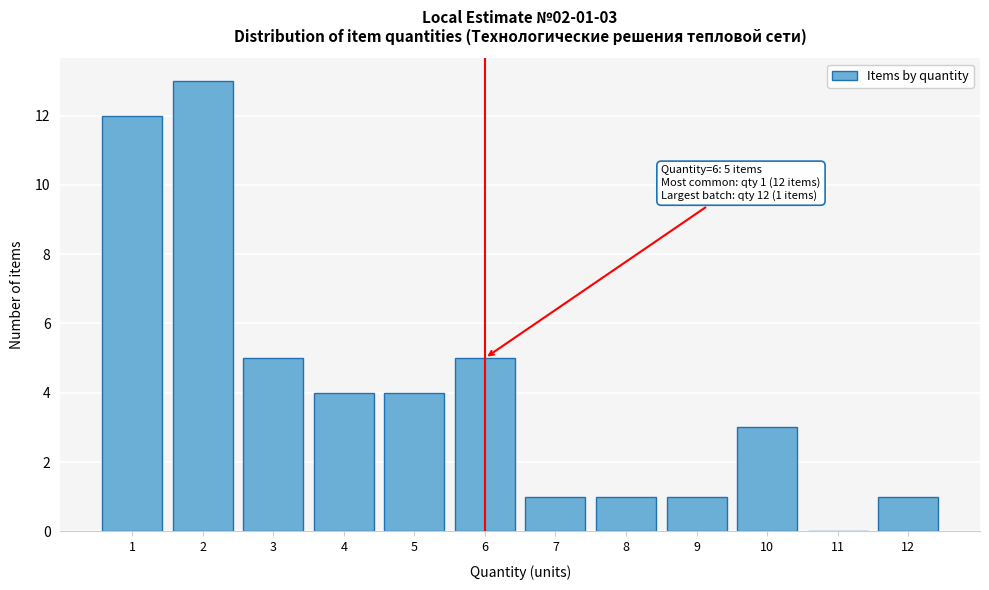

Over which range of the x-axis is the bar tallest?

1.5 to 2.5